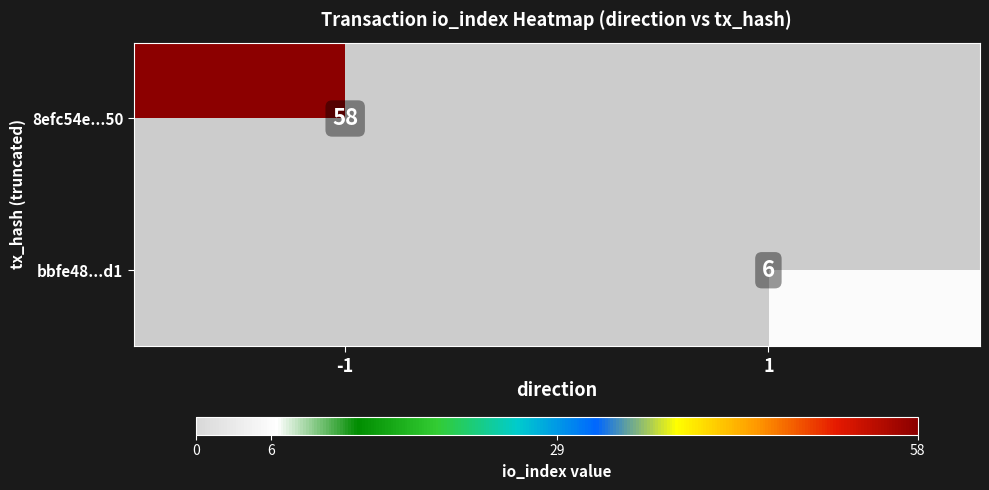

The value of bbfe48...d1 at 1 is 6. True or false?

True